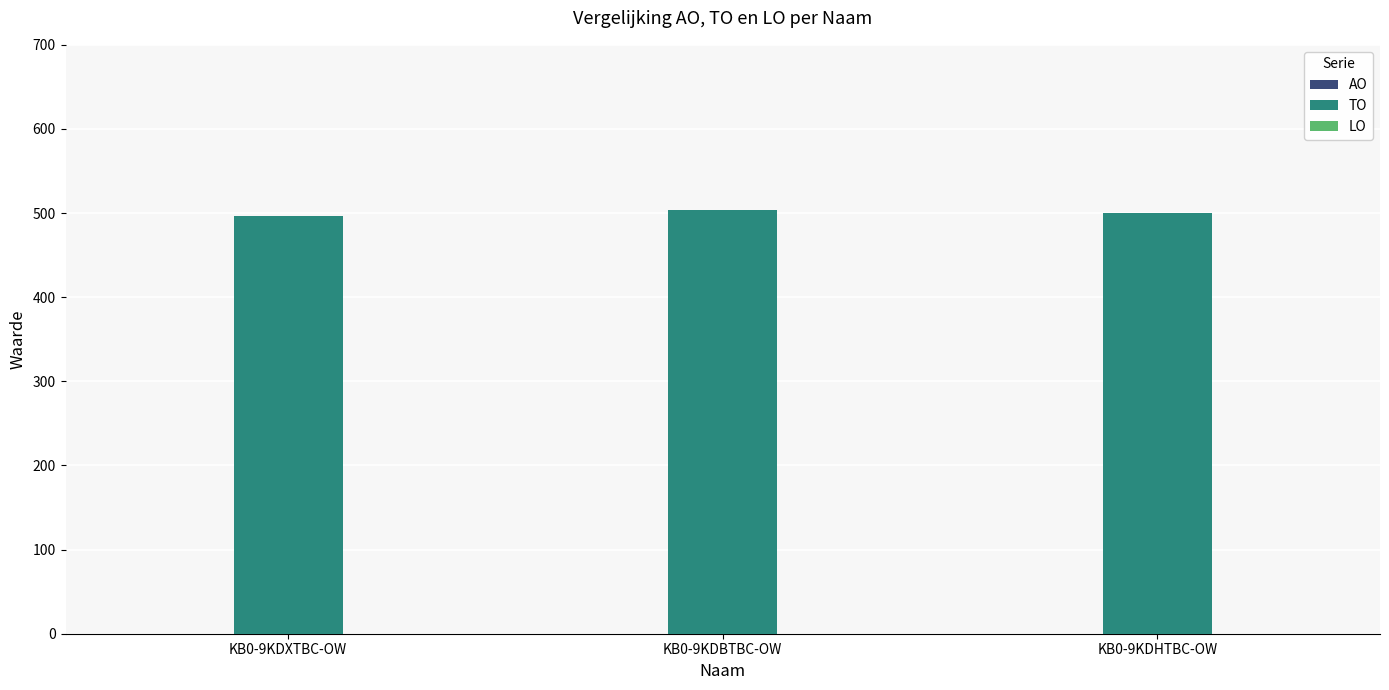

Reading left to right, transcribe all the data shown in this chart.

KB0-9KDXTBC-OW=496.0	KB0-9KDBTBC-OW=504.1	KB0-9KDHTBC-OW=500.0